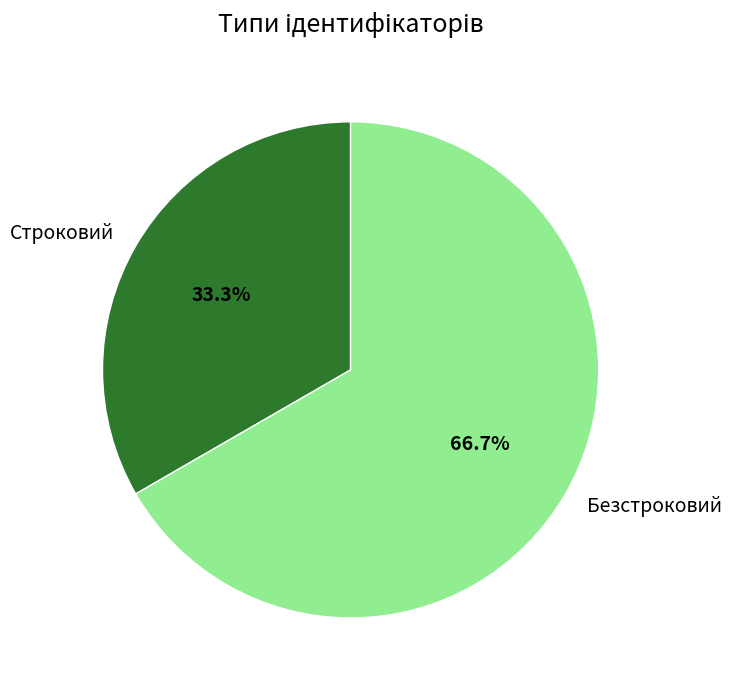

Combined, do Безстроковий and Строковий account for over 50%?

Yes